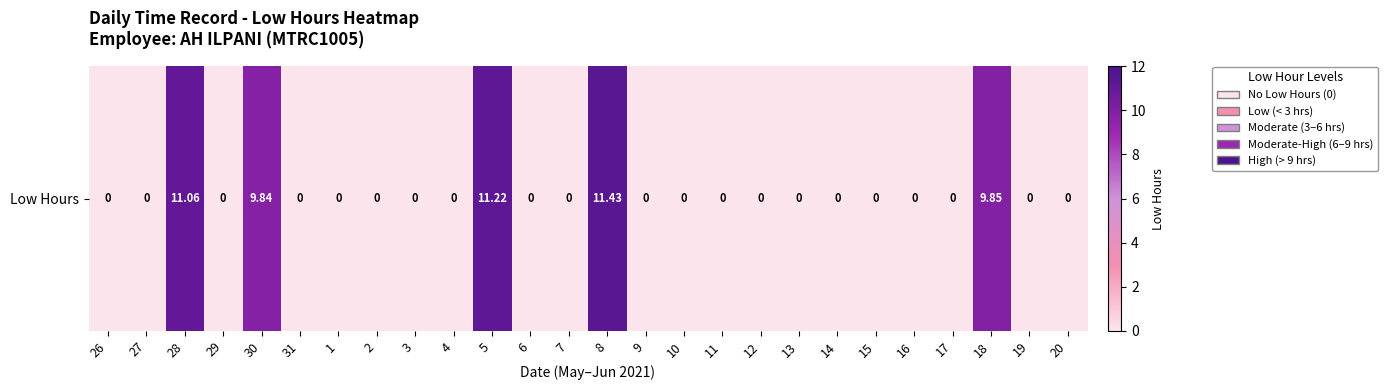

List the labels in order of value, smallest first.

26, 27, 29, 31, 1, 2, 3, 4, 6, 7, 9, 10, 11, 12, 13, 14, 15, 16, 17, 19, 20, 30, 18, 28, 5, 8